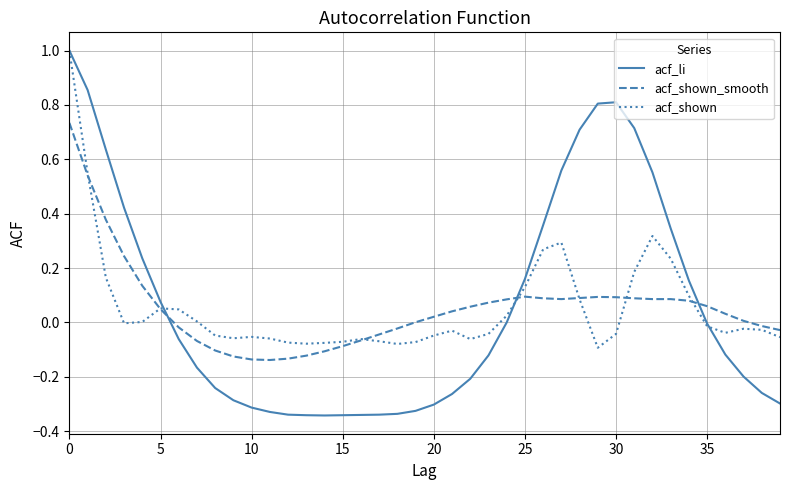

Which series has the widest spread of values?

acf_li